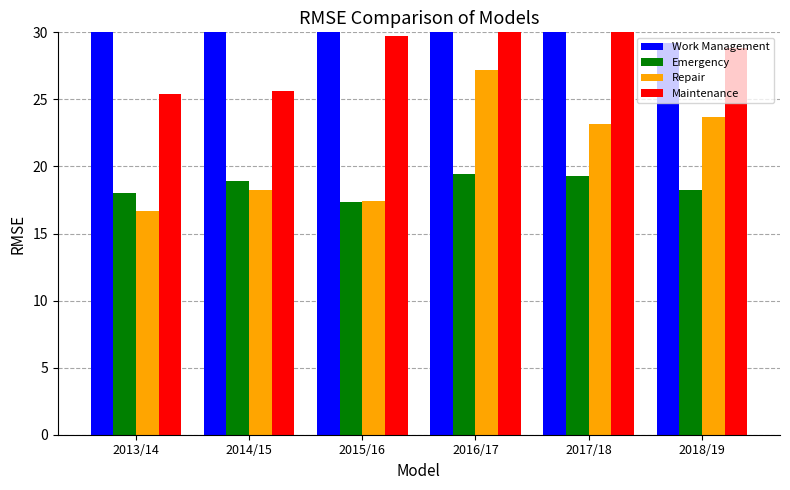

What is the sum of the Maintenance values at 2016/17 and 2017/18?

63.1